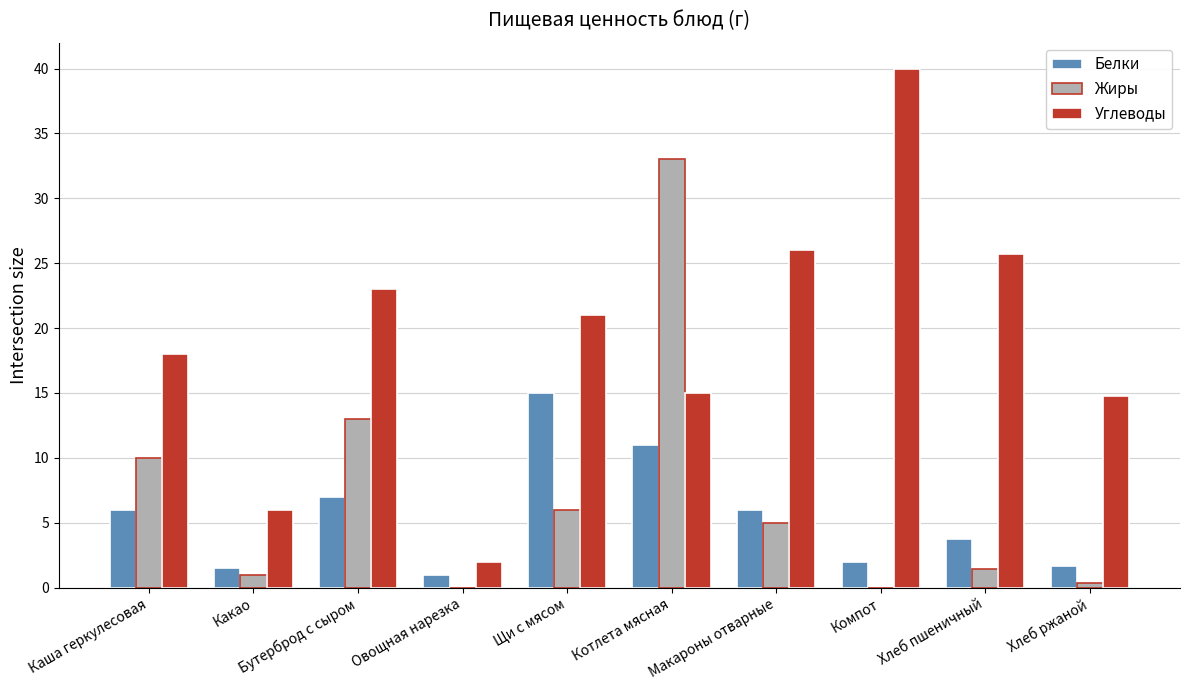

Which label corresponds to the largest value in the chart?

Компот